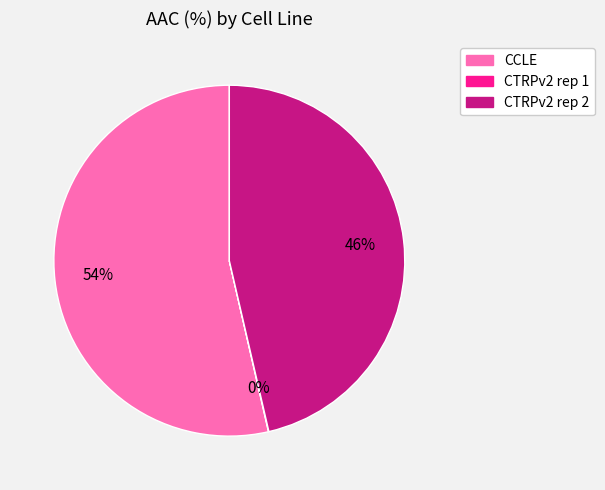

To the nearest percent, what is the difference between the largest and smallest slice percentages?

54%